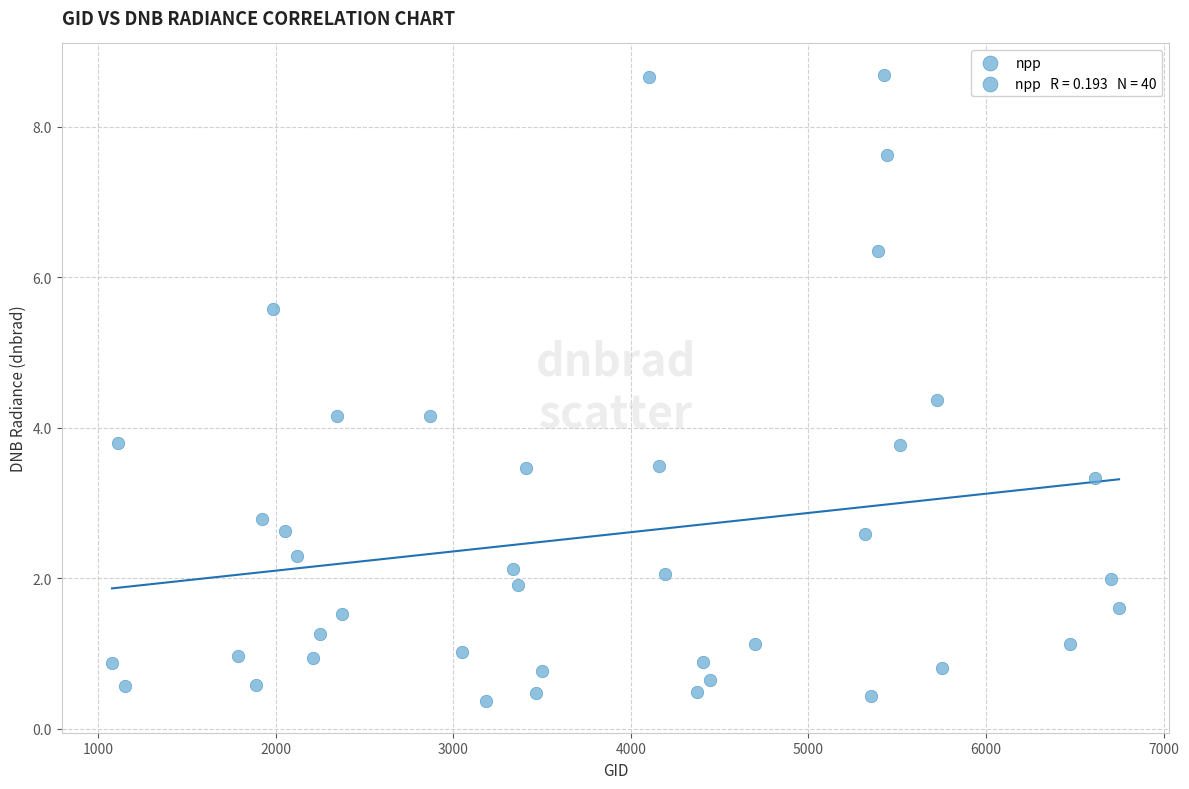

What is the range of Y values (max minus min)?

8.3